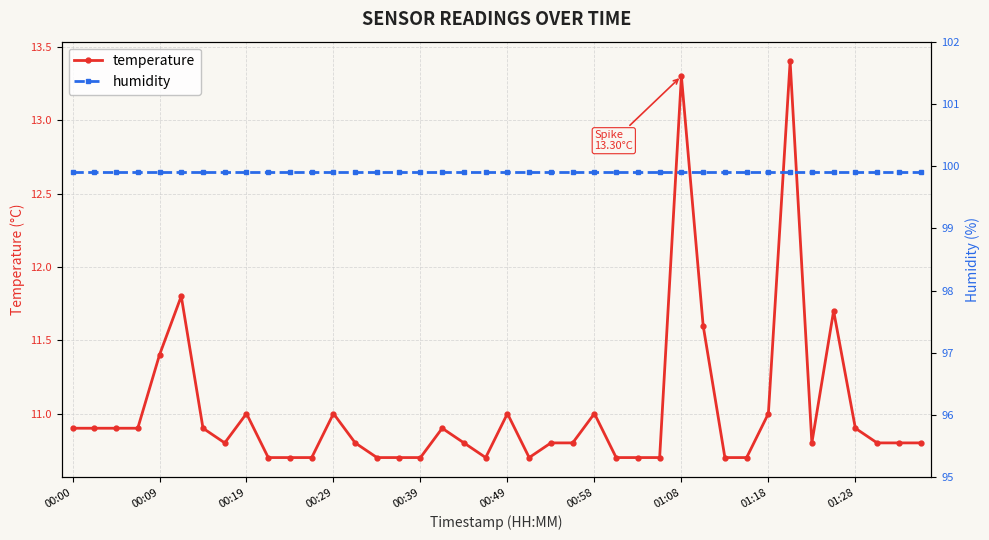

What is the maximum value shown in the chart?

99.9